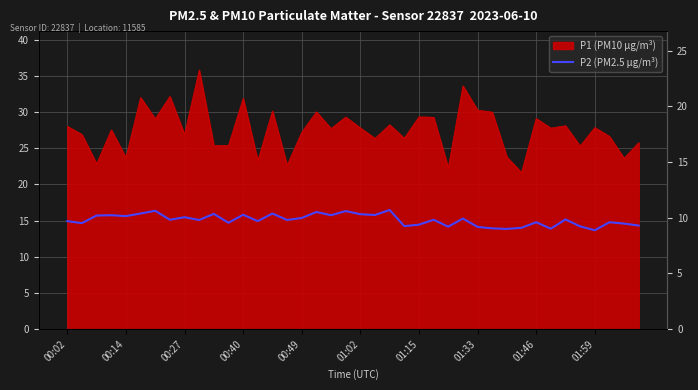

What is the approximate value at 18?

10.2